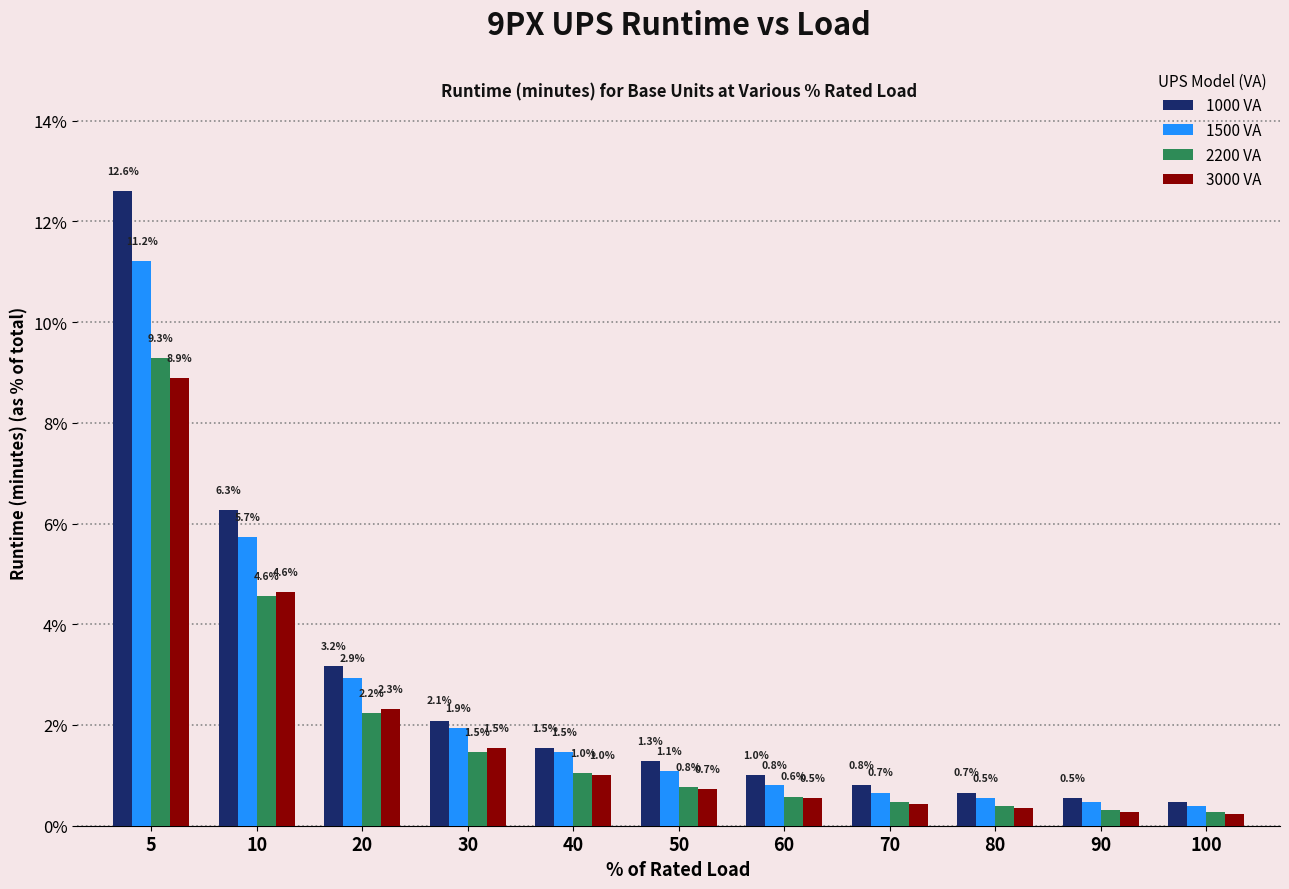

True or false: 2200 VA has a value of 0.7 at 30.

False